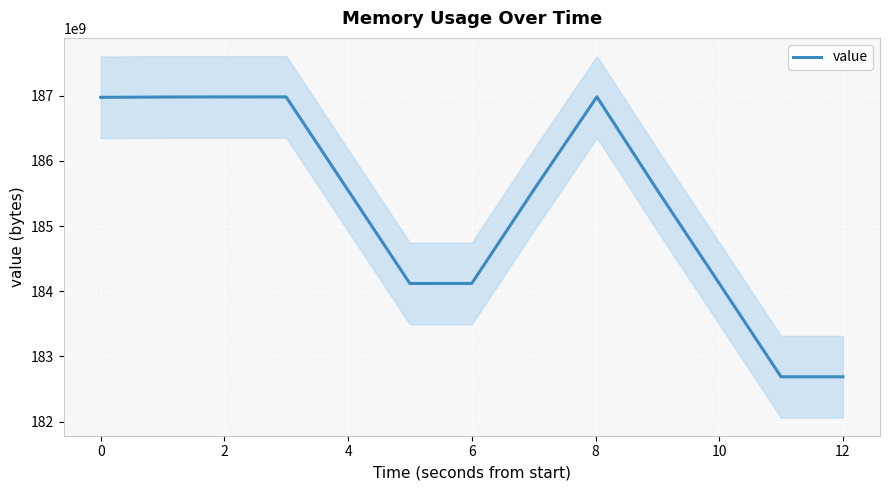

The chart shows a value of 129758374487.1 at 12. True or false?

False